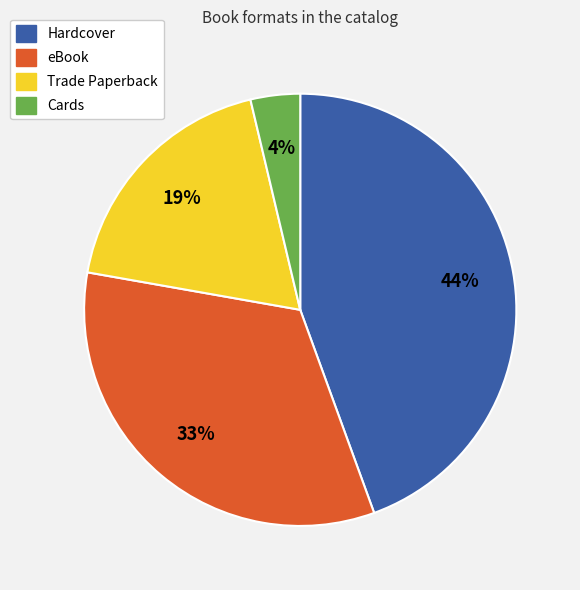

To the nearest percent, what is the average slice percentage?

25%